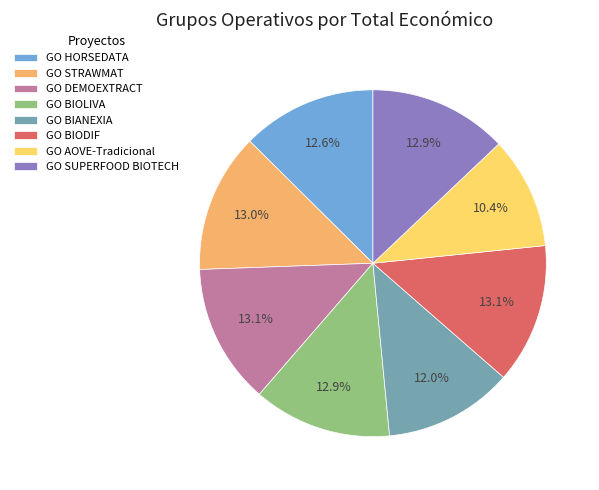

The GO AOVE-Tradicional slice represents 19% of the pie. True or false?

False